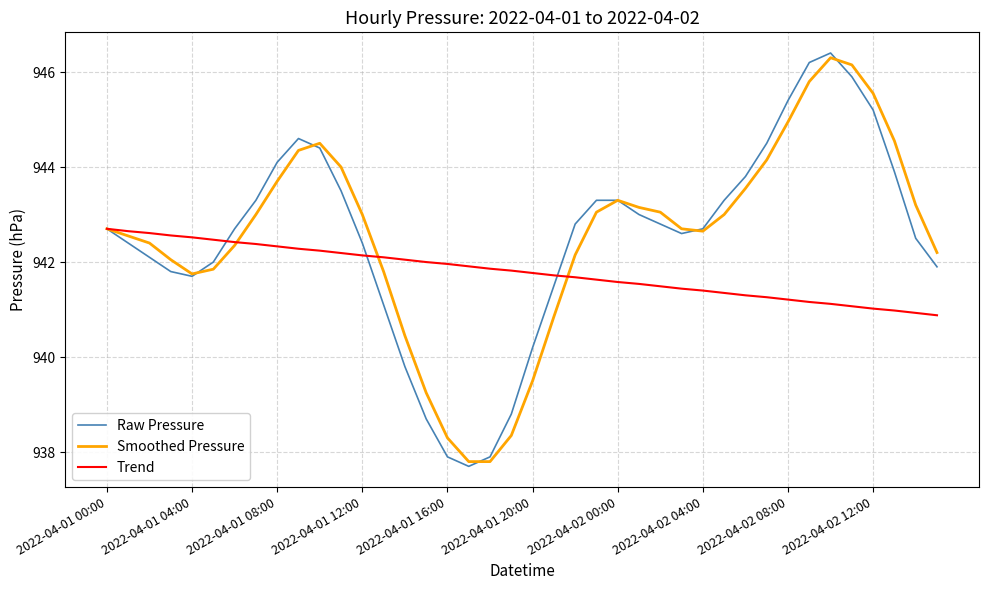

What is the smallest value displayed?

937.7